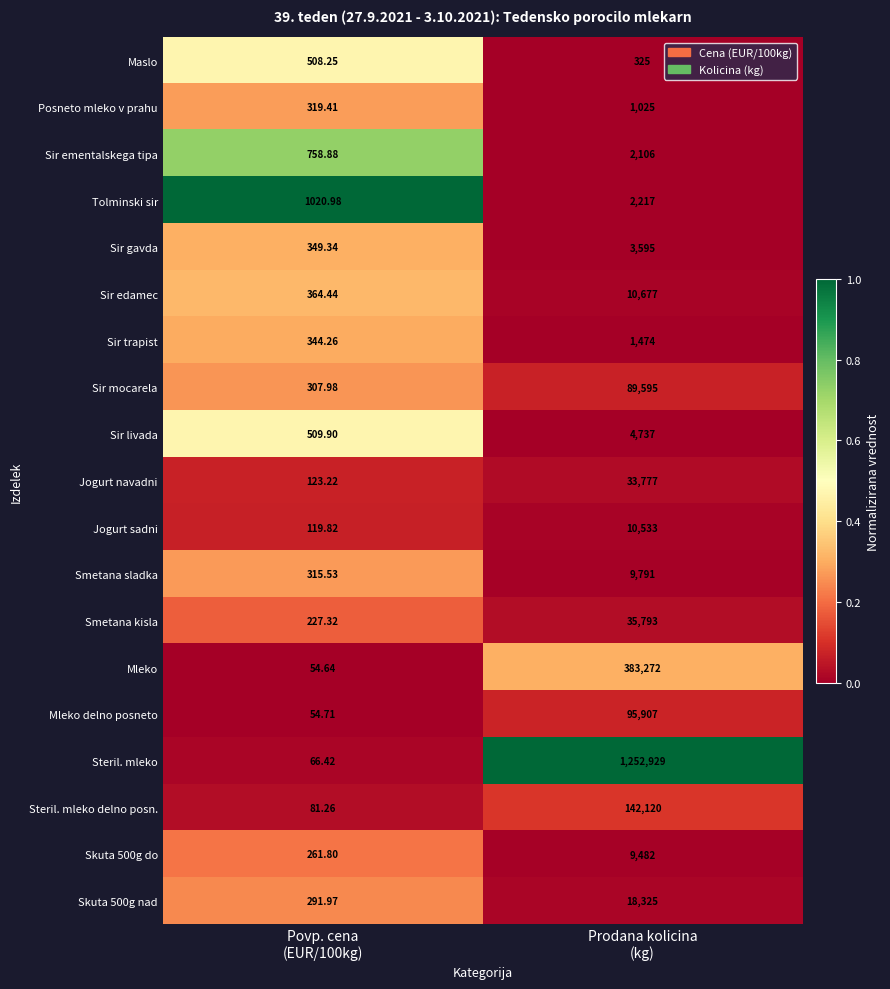

How many series are shown in this chart?

19